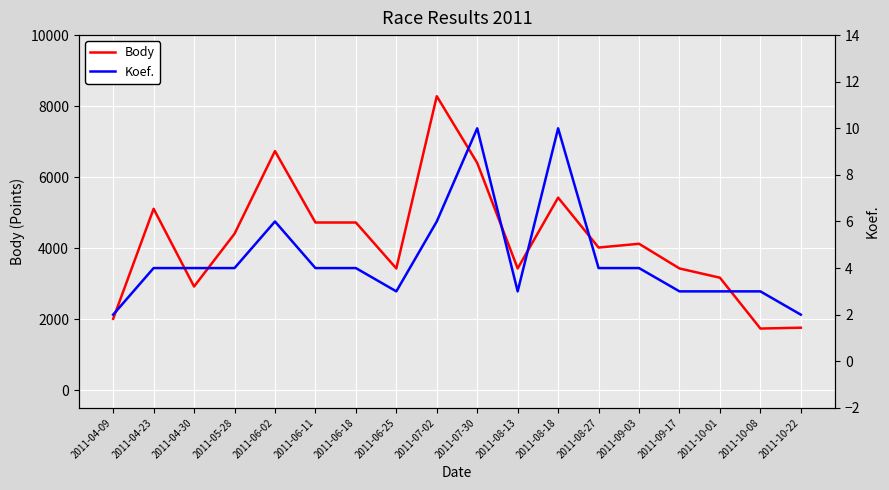

Which series has the largest total across all categories?

Body